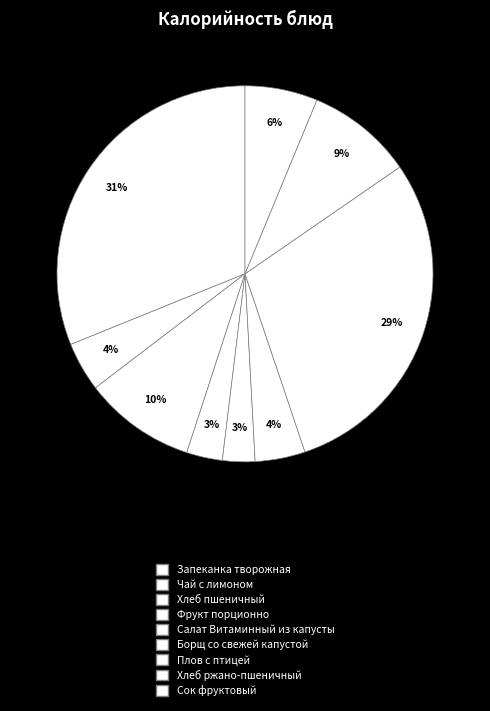

To the nearest percent, what percentage of the pie is Сок фруктовый?

6%